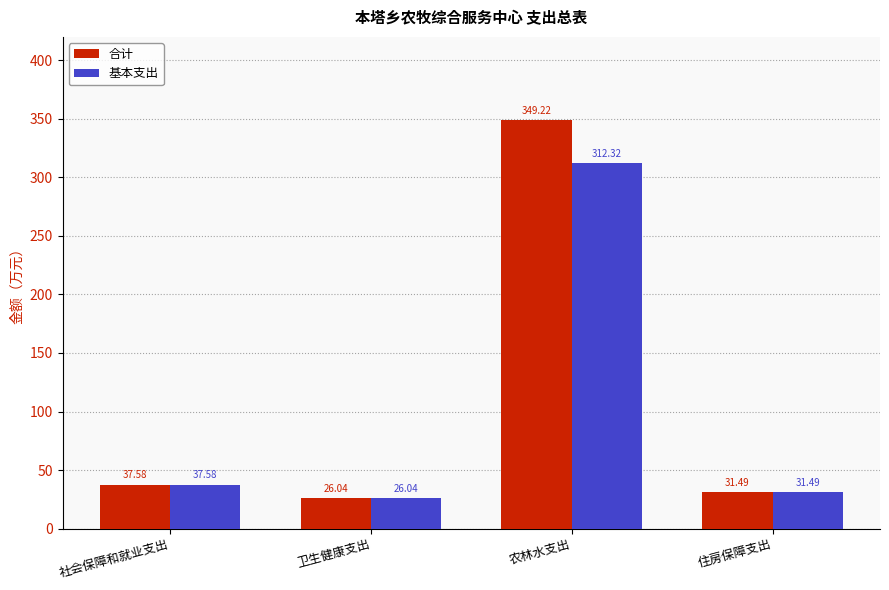

List the labels in order of 基本支出 value, largest first.

农林水支出, 社会保障和就业支出, 住房保障支出, 卫生健康支出